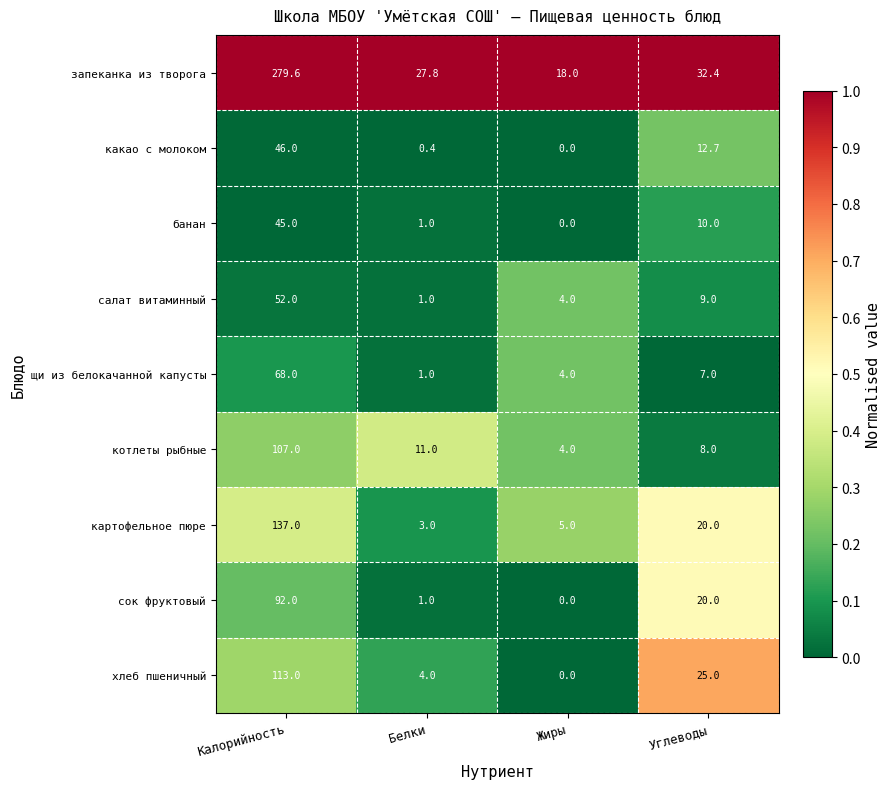

How many categories are shown in the chart?

4